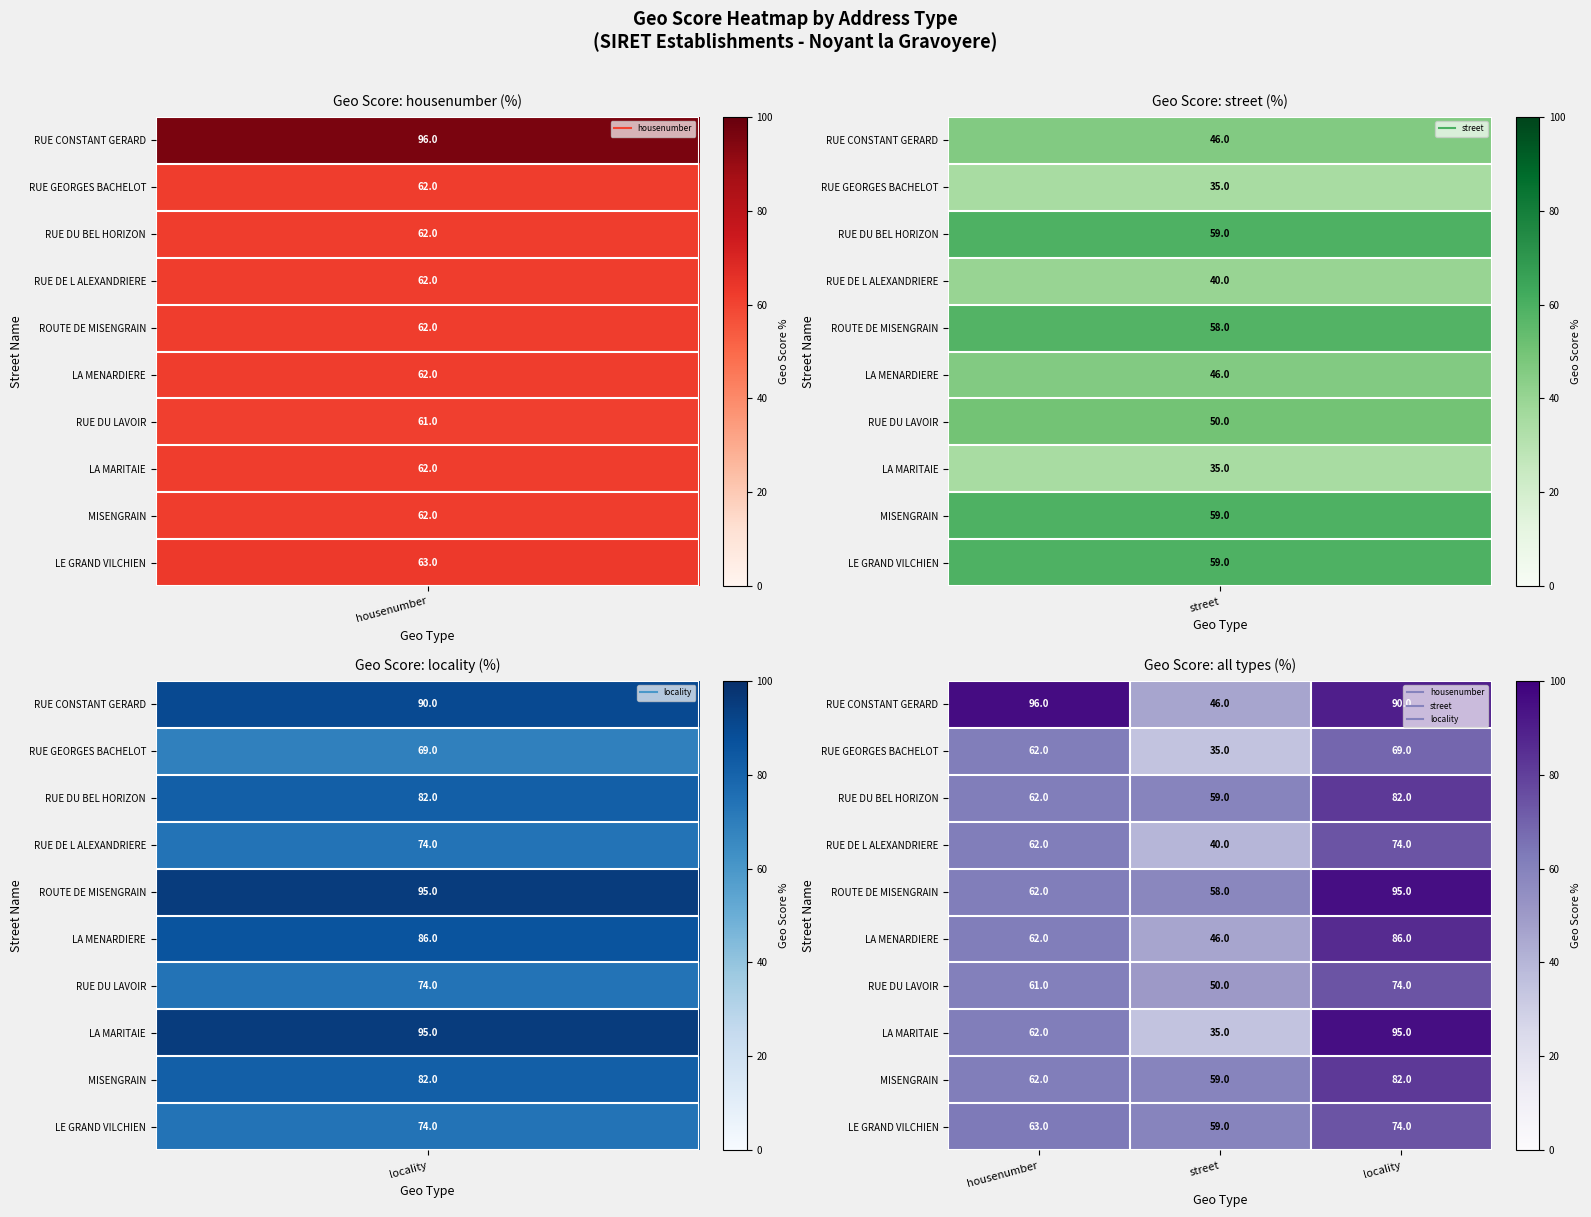

The value of MISENGRAIN at street is 27. True or false?

False